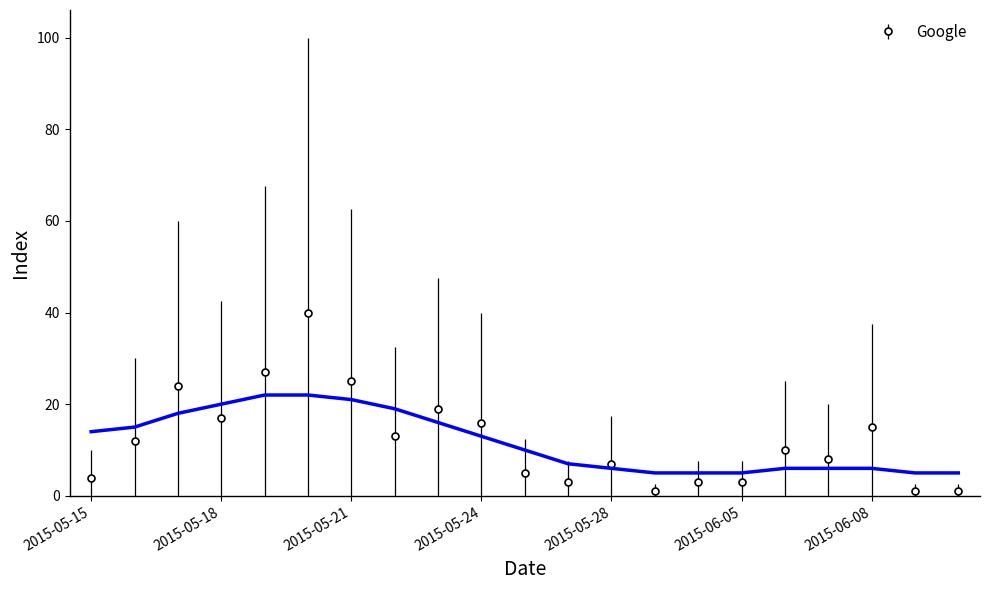

What is the maximum value shown in the chart?

40